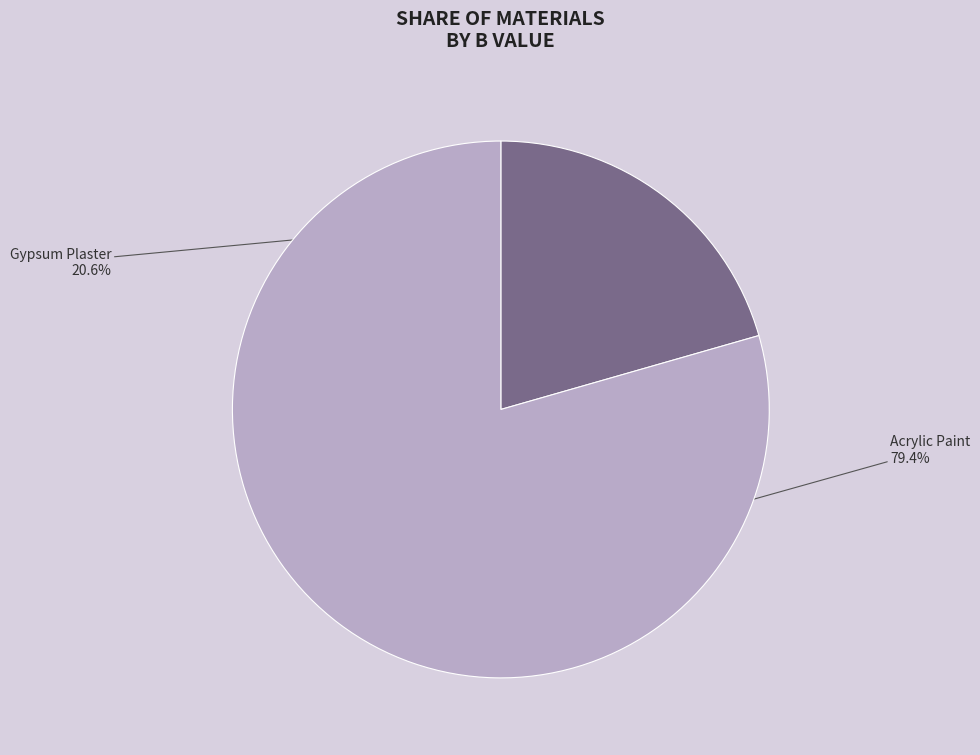

Is there a majority slice in this chart?

Yes